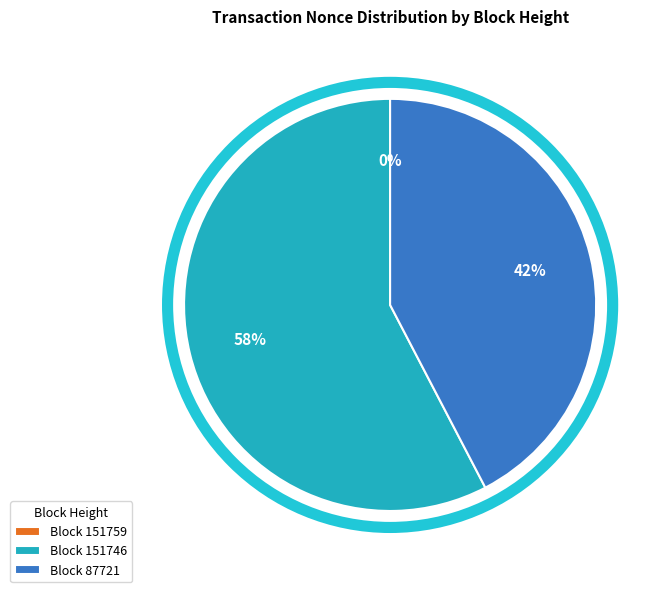

What is the largest slice in the pie chart?

Block 151746